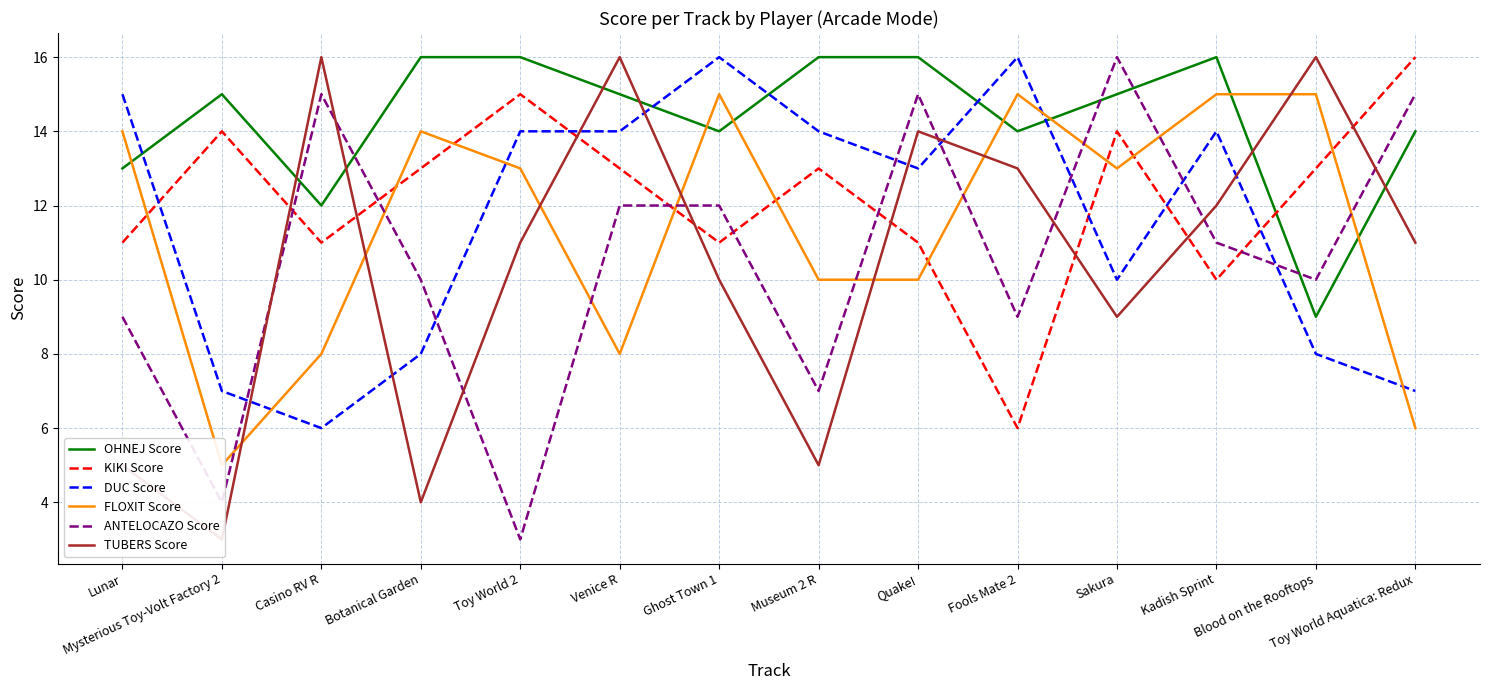

The KIKI Score series shows 10 at Kadish Sprint. True or false?

True